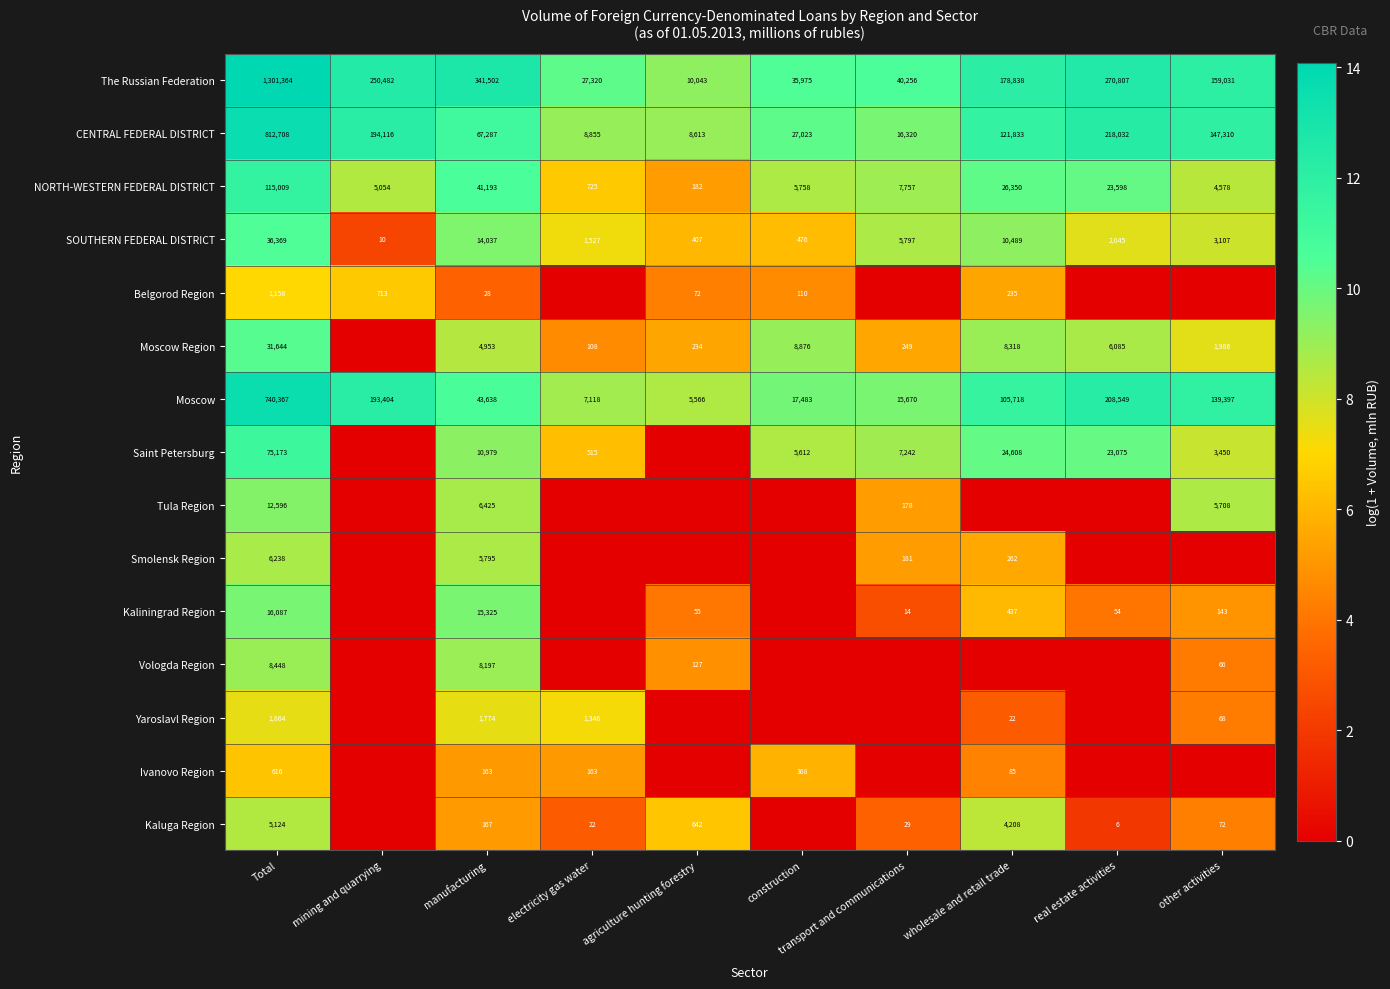

The Moscow series shows 22.9 at Total. True or false?

False